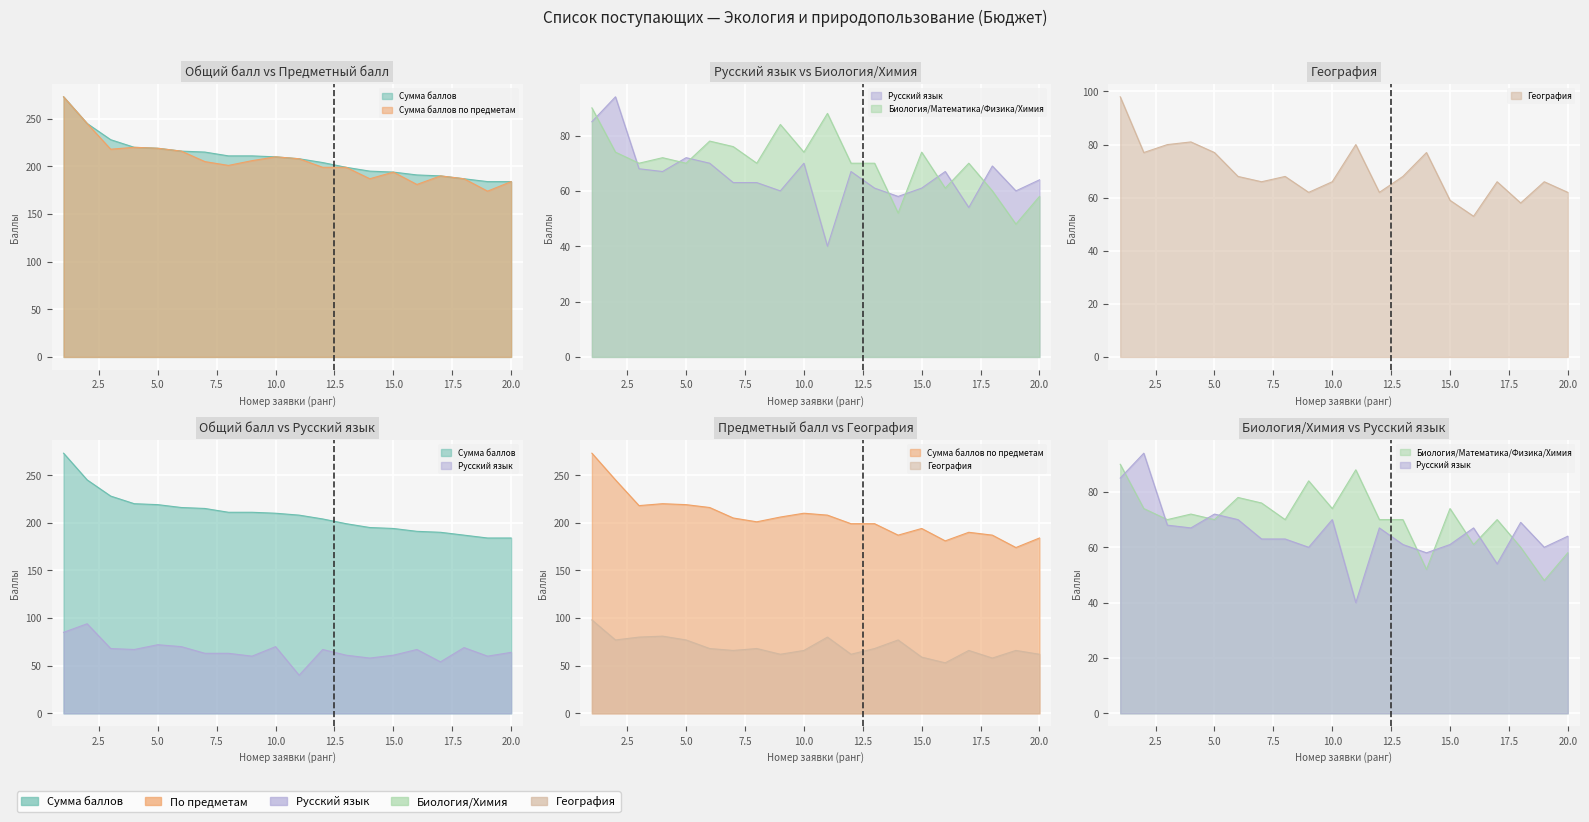

What are all the series names shown in the legend?

Сумма баллов, Сумма баллов по предметам, Русский язык, Биология/Математика/Физика/Химия, География